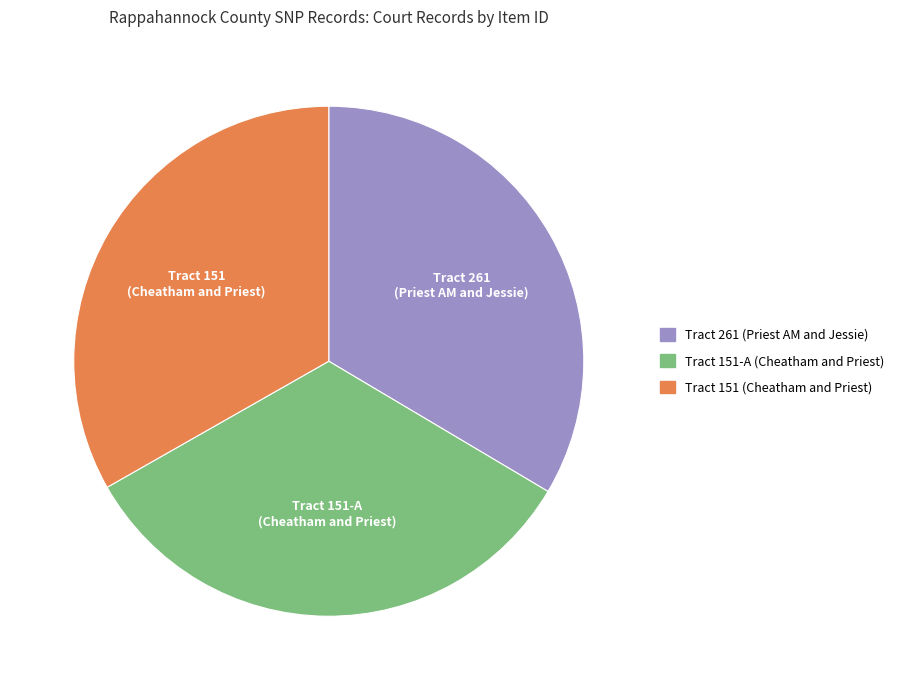

Count the number of slices in the pie.

3